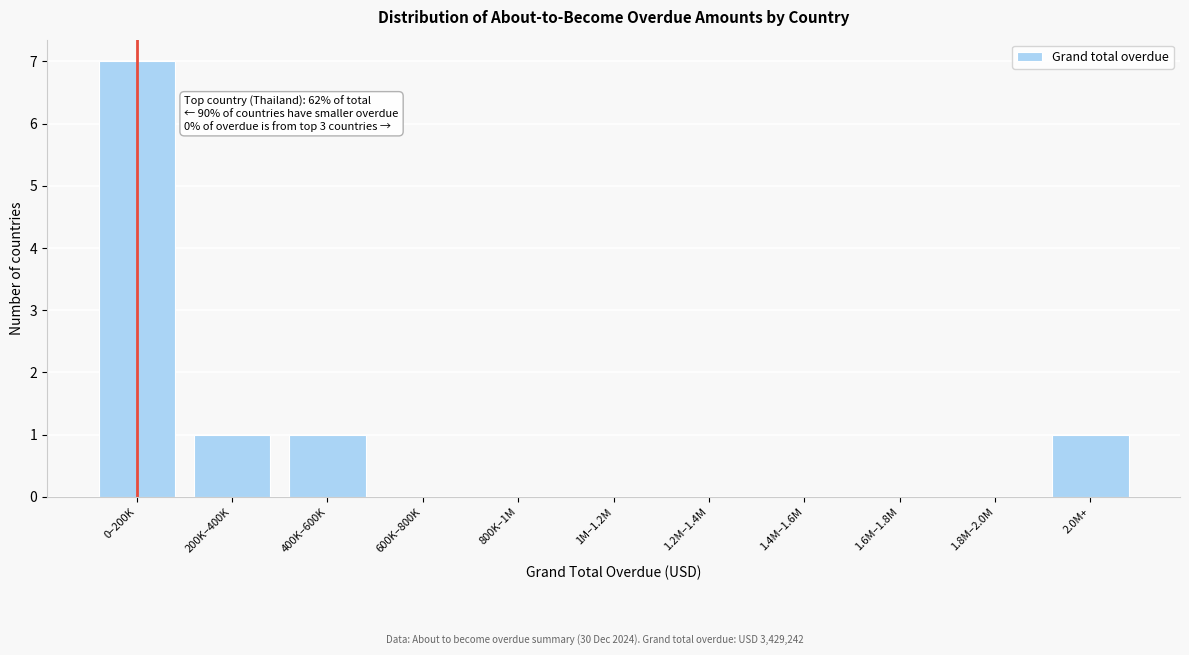

Reading left to right, what are all the values shown in this chart?

0–200K=7	200K–400K=1	400K–600K=1	600K–800K=0	800K–1M=0	1M–1.2M=0	1.2M–1.4M=0	1.4M–1.6M=0	1.6M–1.8M=0	1.8M–2.0M=0	2.0M+=1